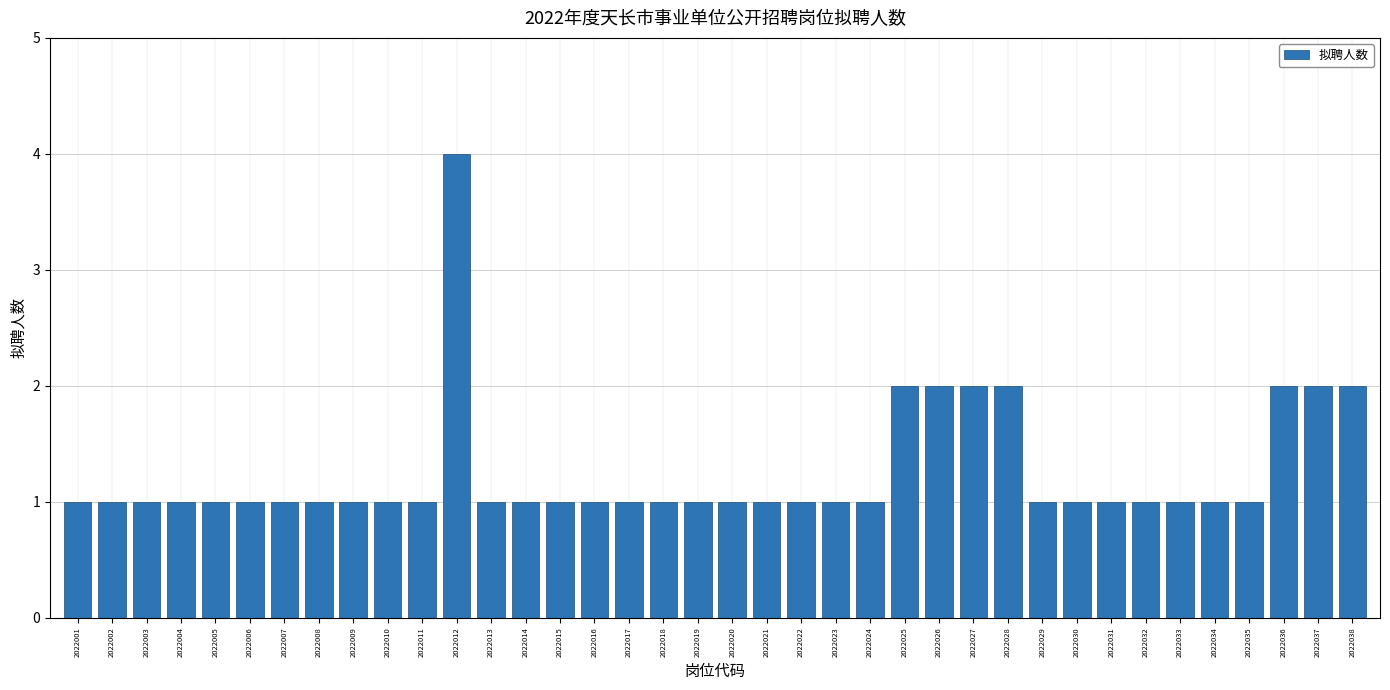

How many series are shown in this chart?

1